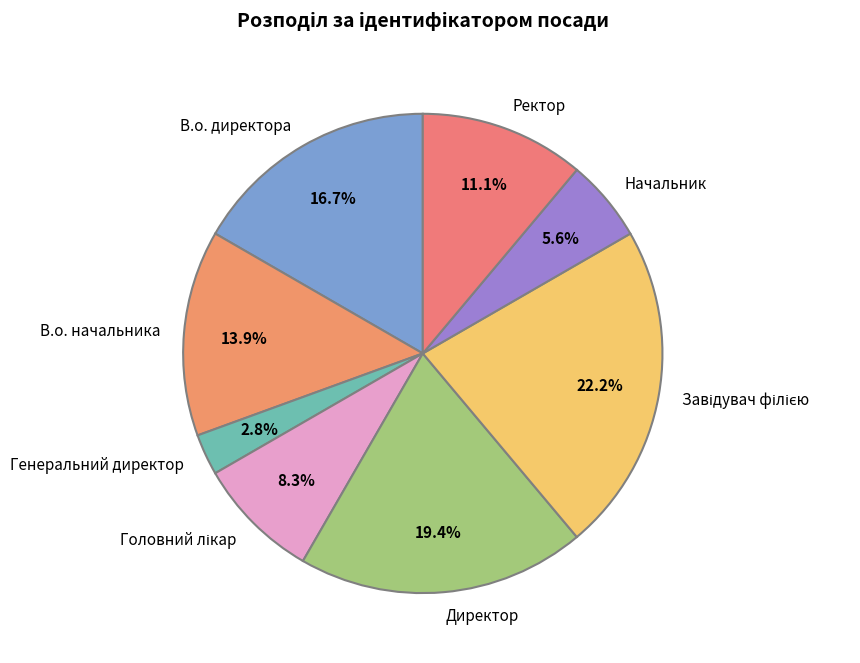

Which slice is the smallest?

Генеральний директор